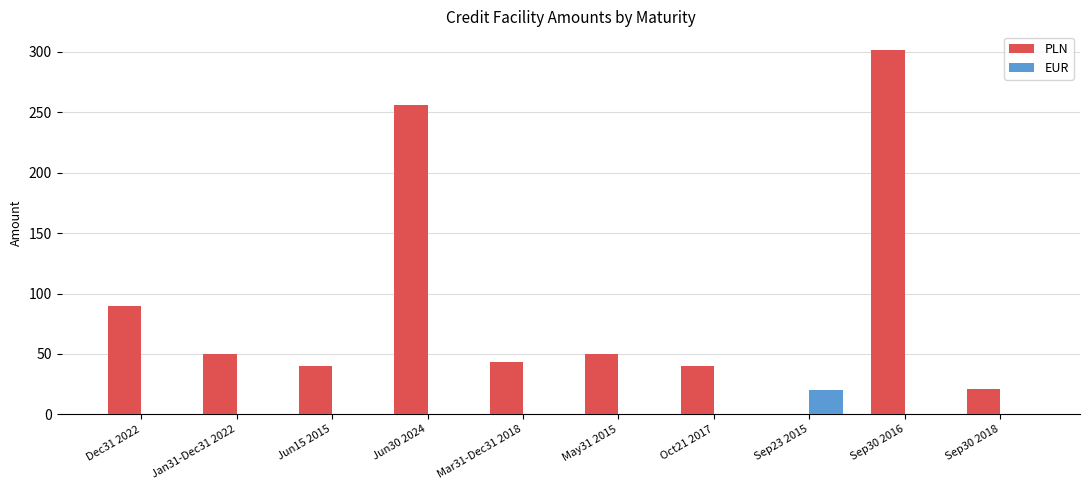

Which category has the highest value in the EUR series?

Sep23 2015